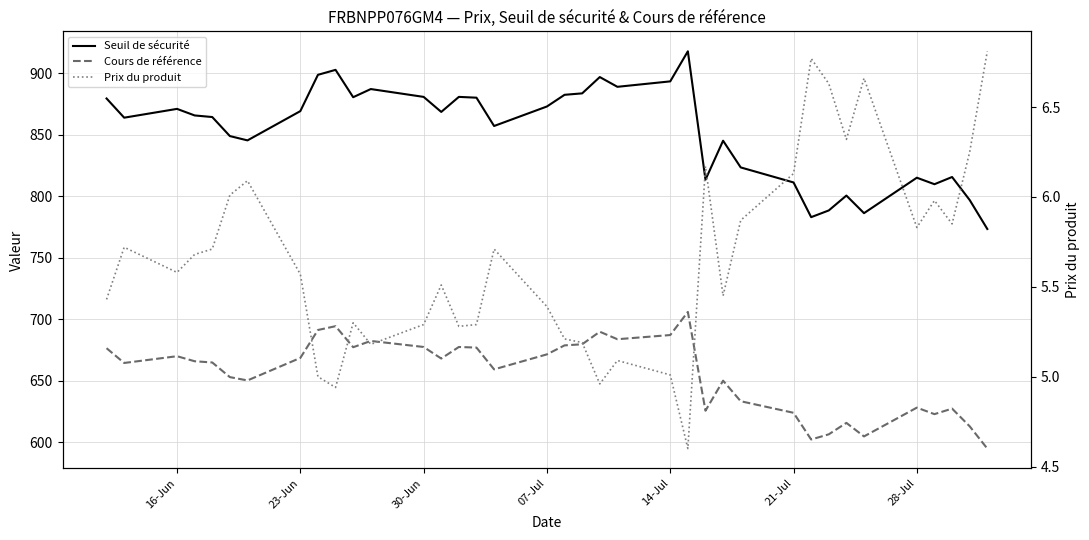

True or false: Prix du produit has a value of 8.9 at 16-Jun.

False